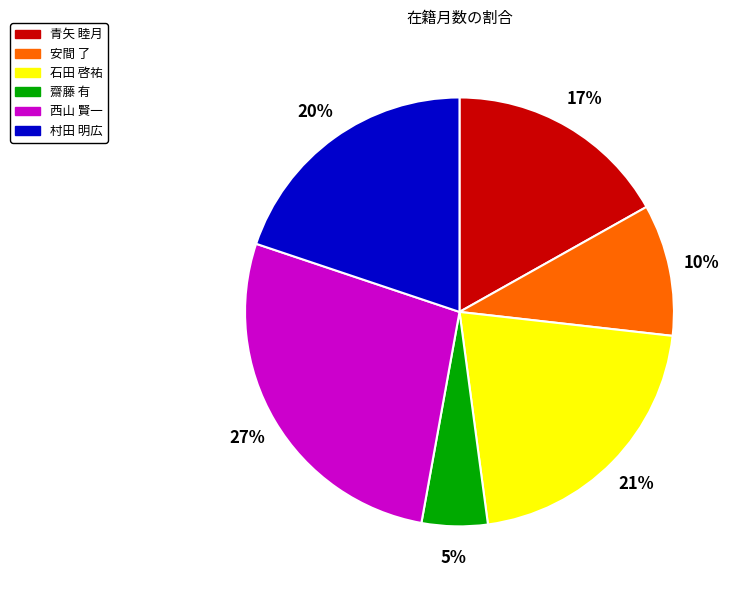

What is the ratio of the value at 村田 明広 to the value at 青矢 睦月?

1.2